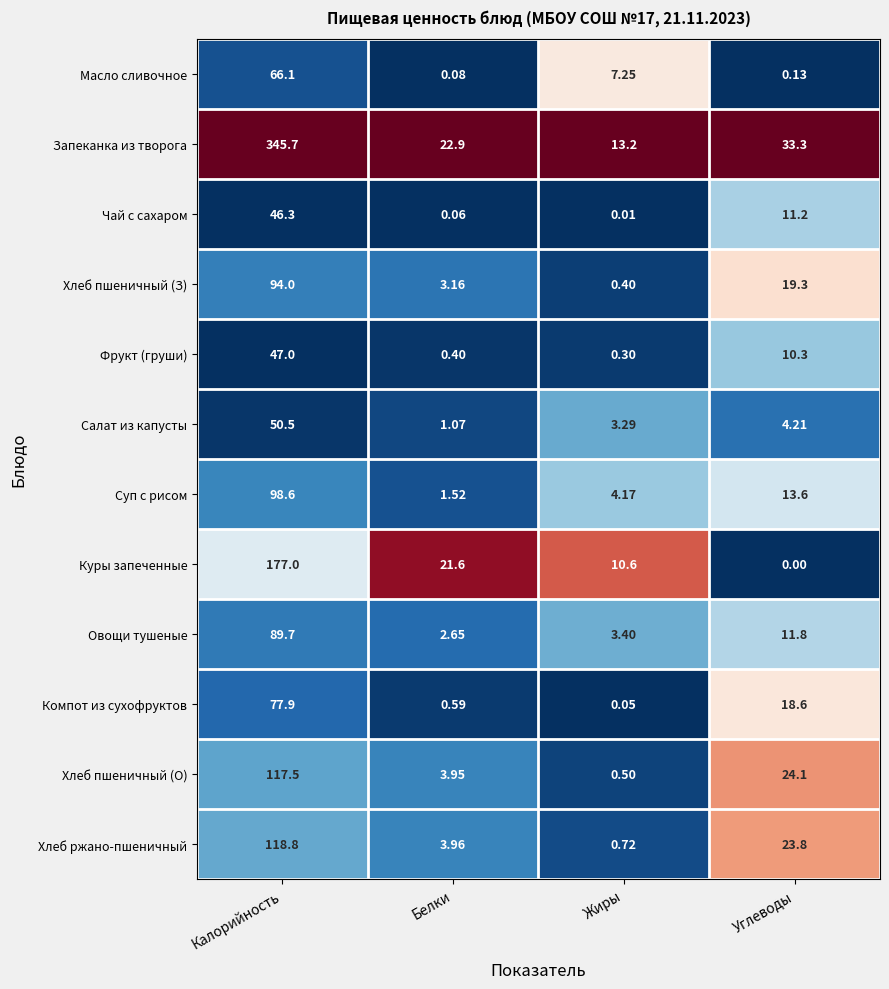

List the series in order of their peak value, highest first.

Запеканка из творога, Куры запеченные, Хлеб ржано-пшеничный, Хлеб пшеничный (О), Суп с рисом, Хлеб пшеничный (З), Овощи тушеные, Компот из сухофруктов, Масло сливочное, Салат из капусты, Фрукт (груши), Чай с сахаром